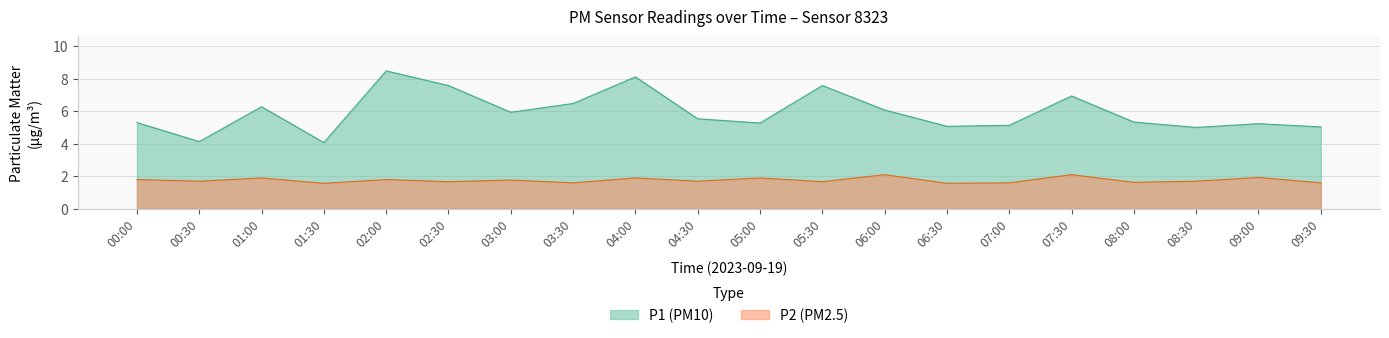

What is the total value across all series at 09:00?

7.2